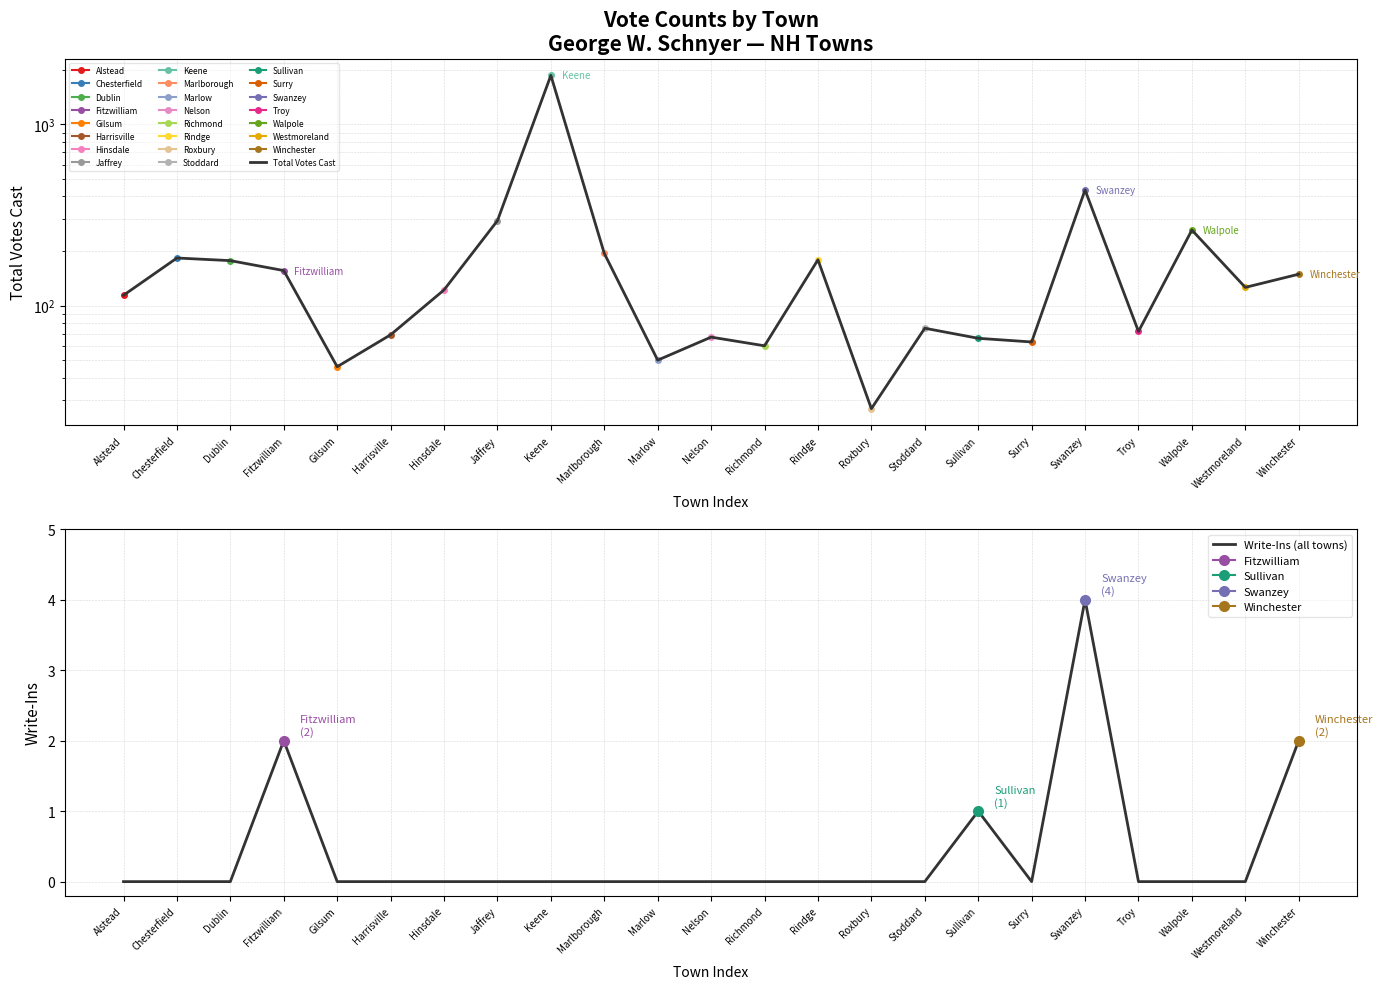

What is the value of the Total Votes Cast point at the 22nd from the left?

126